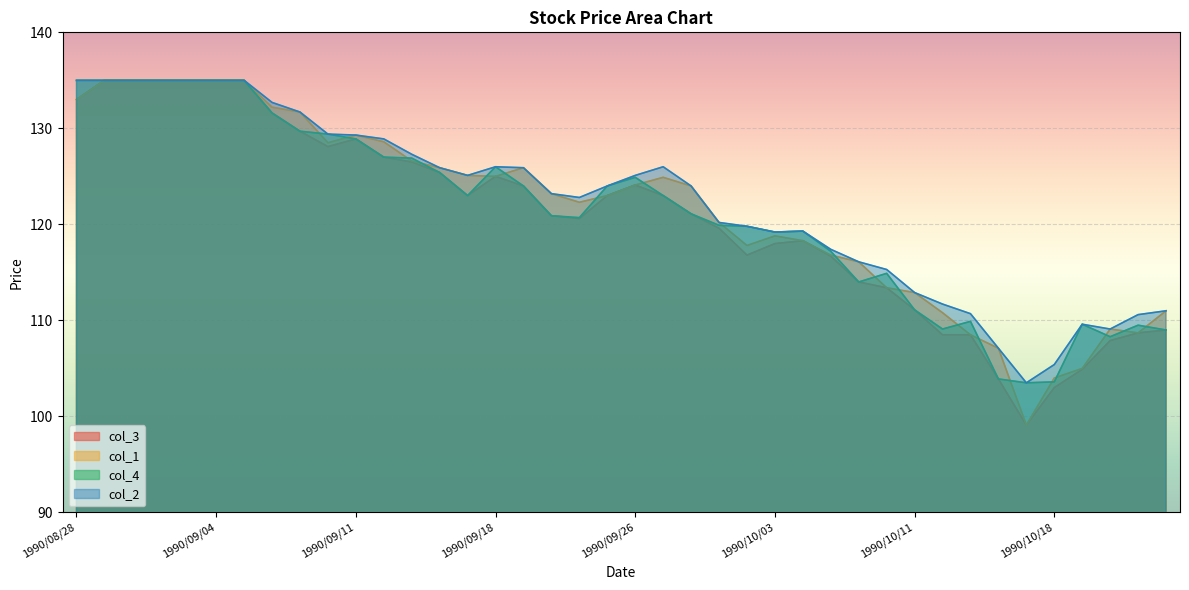

The col_3 series shows 104.9 at 1990/10/19. True or false?

True